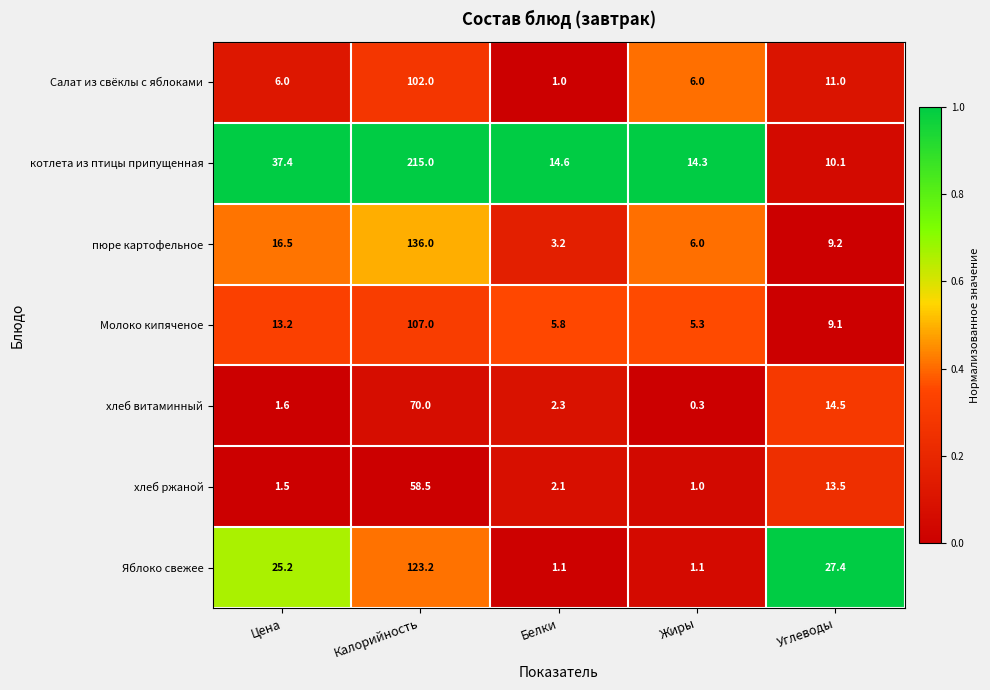

At how many categories does at least one series exceed 18?

3